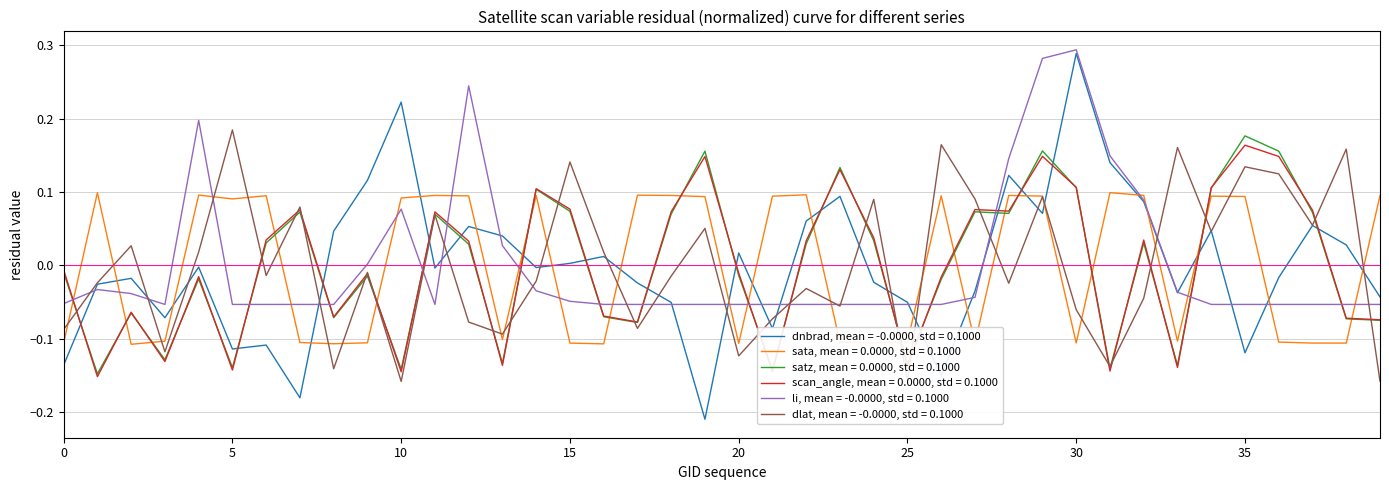

Which series has the largest range (max minus min)?

dnbrad, mean = -0.0000, std = 0.1000